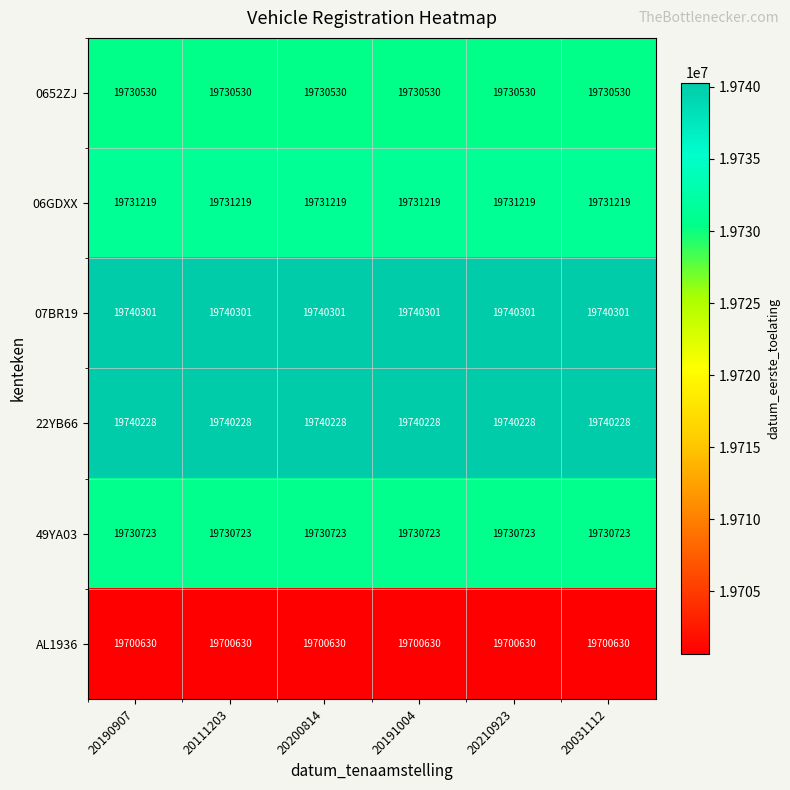

What is the smallest value displayed?

19700630